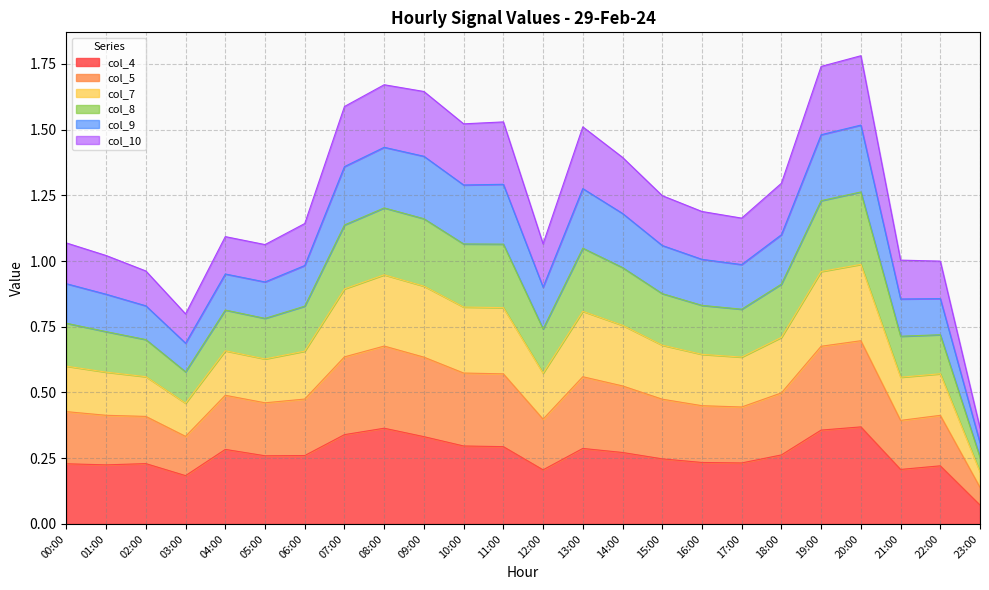

Is it true that col_4 equals 0.4 at 00:00?

False